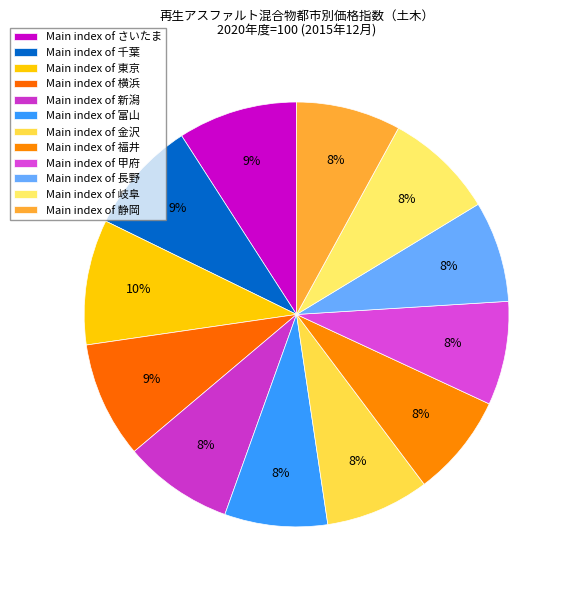

Which category has the biggest portion of the pie?

東京